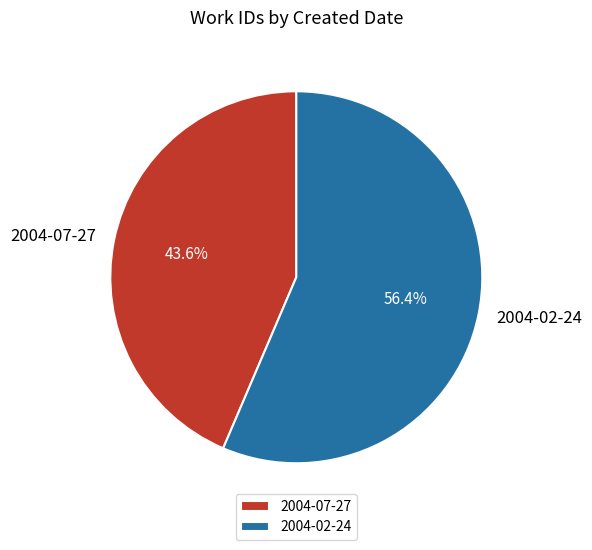

Rank the categories by value from highest to lowest.

2004-02-24, 2004-07-27